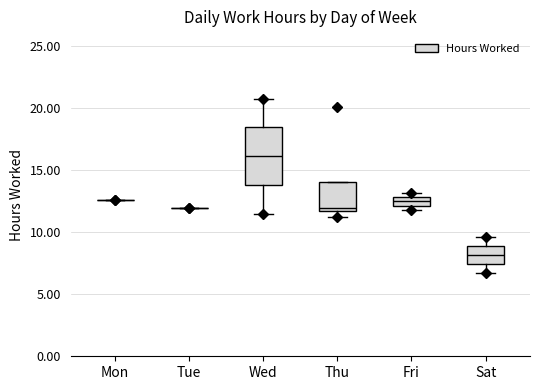

Where is the lower edge of the box for Sat on the y-axis? The values are not printed on the chart, so give them approximately, as read against the axis.

7.5